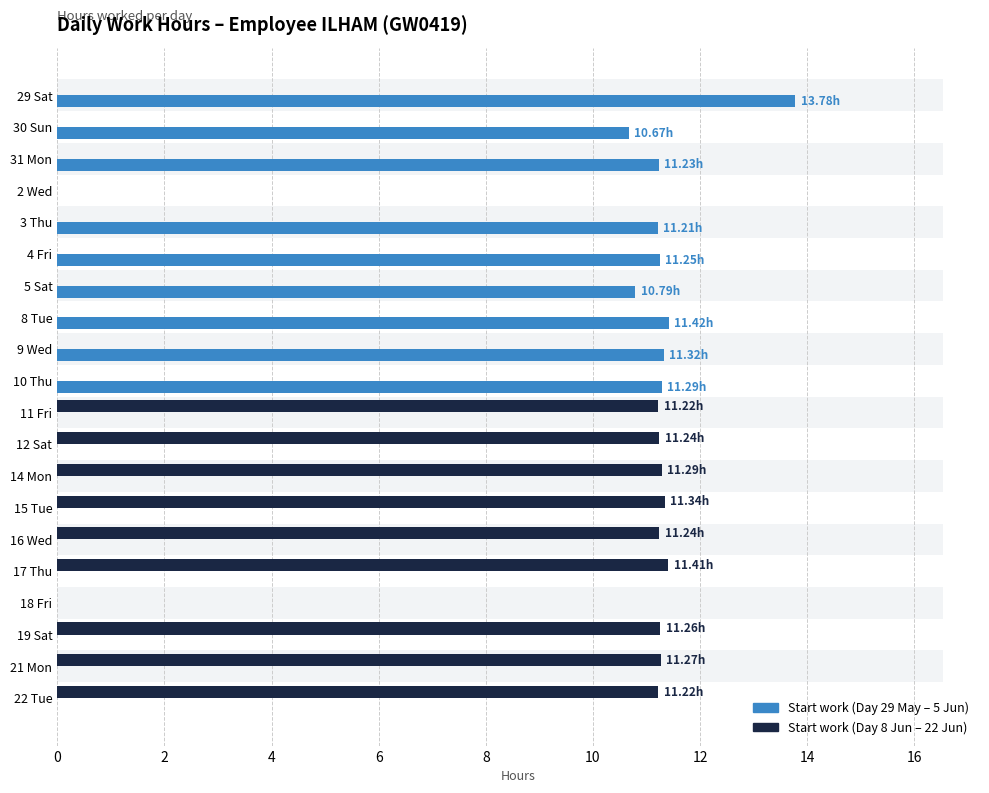

Reading left to right, extract all data points from this chart.

Start work (Day 1–10): 13.8	10.7	11.2	0.0	11.2	11.2	10.8	11.4	11.3	11.3
Start work (Day 11–20): 11.2	11.2	11.3	11.3	11.2	11.4	0.0	11.3	11.3	11.2